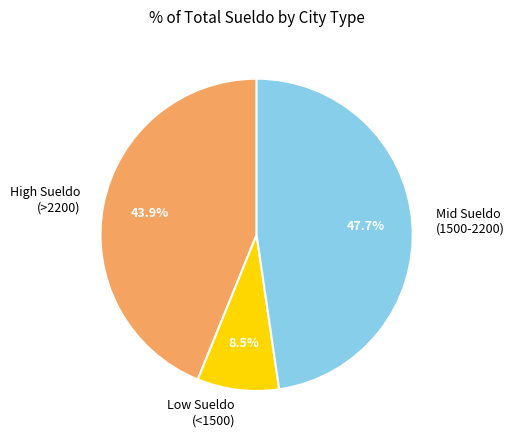

How many slices are in this pie chart?

3